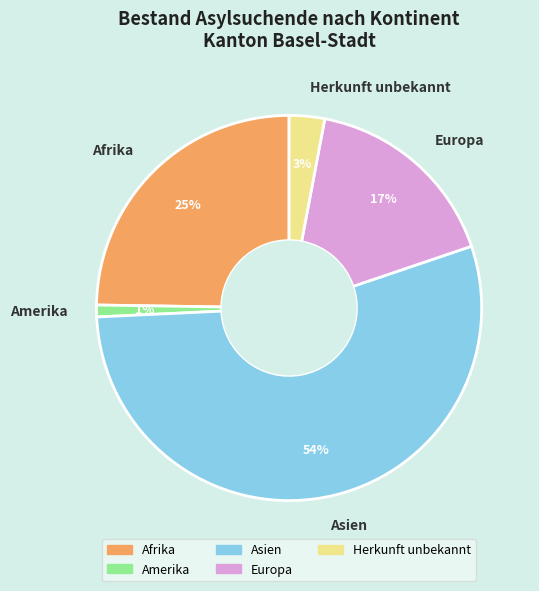

True or false: Afrika accounts for 25% of the total.

True